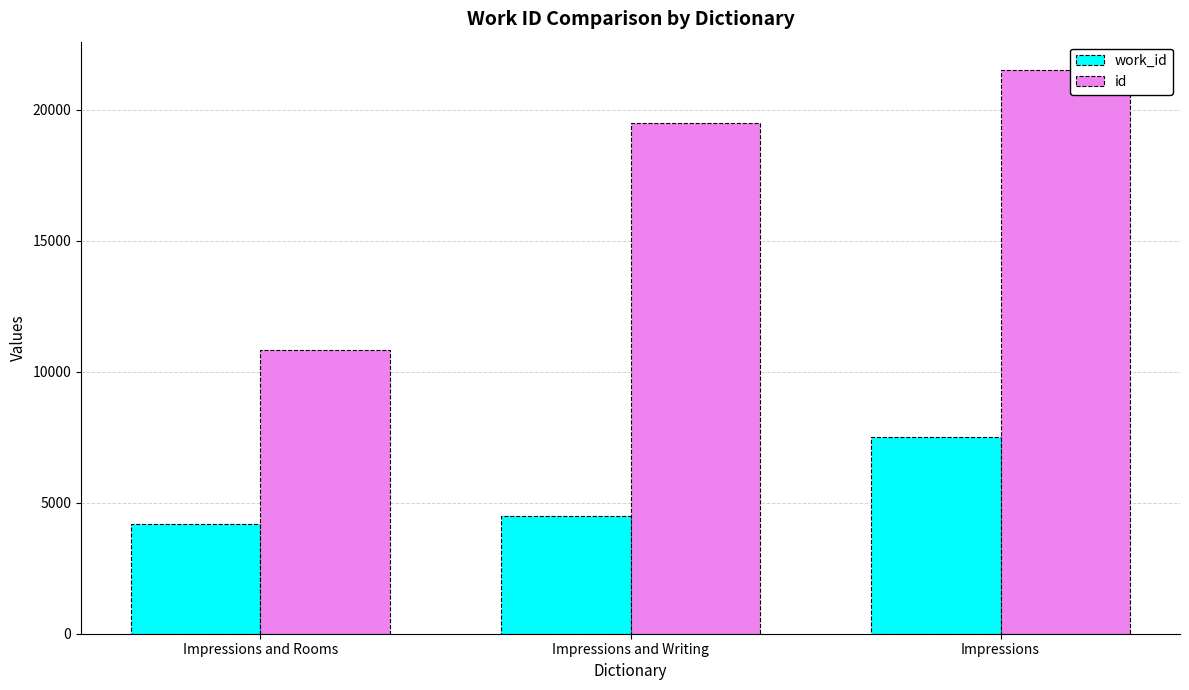

What is the label of the 2nd bar from the right?

Impressions and Writing